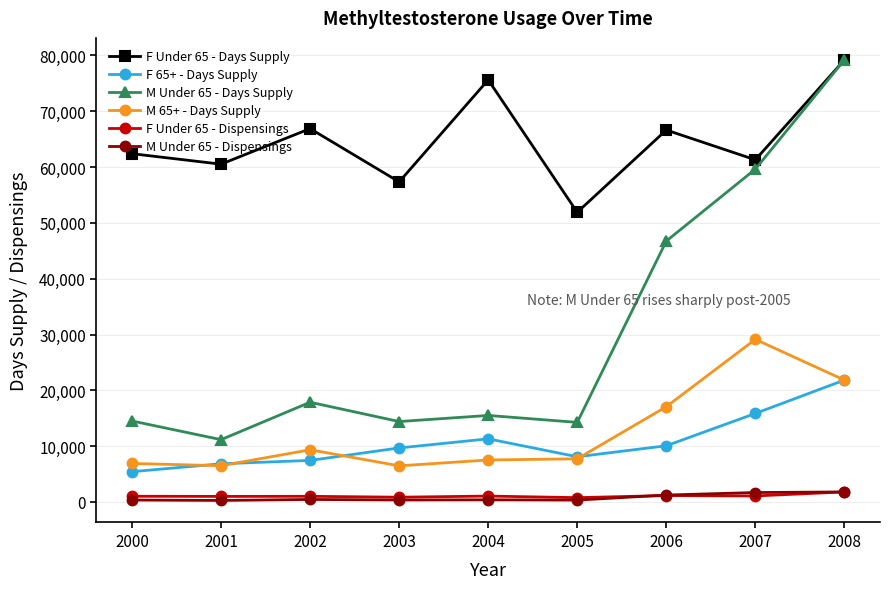

What is the sum of the F Under 65 - Dispensings values at 2003 and 2000?

1885